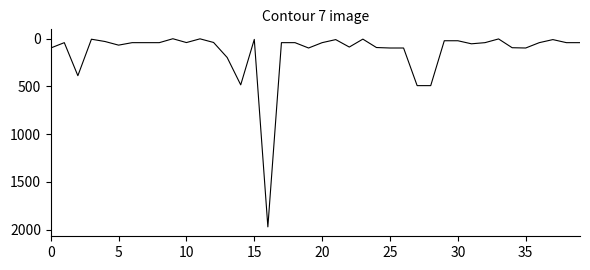

How many series are shown in this chart?

1